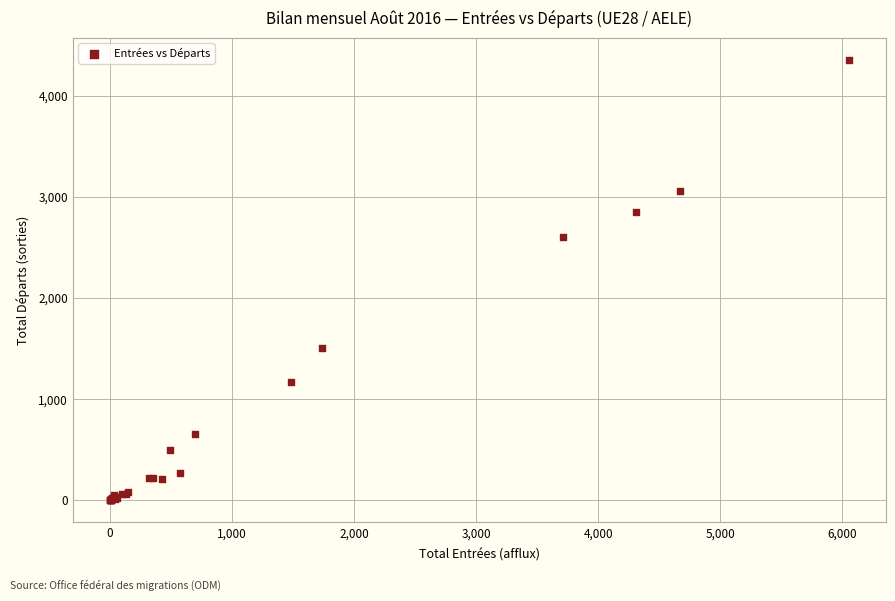

What Y value in the scatter plot is closest to 2177?

2600